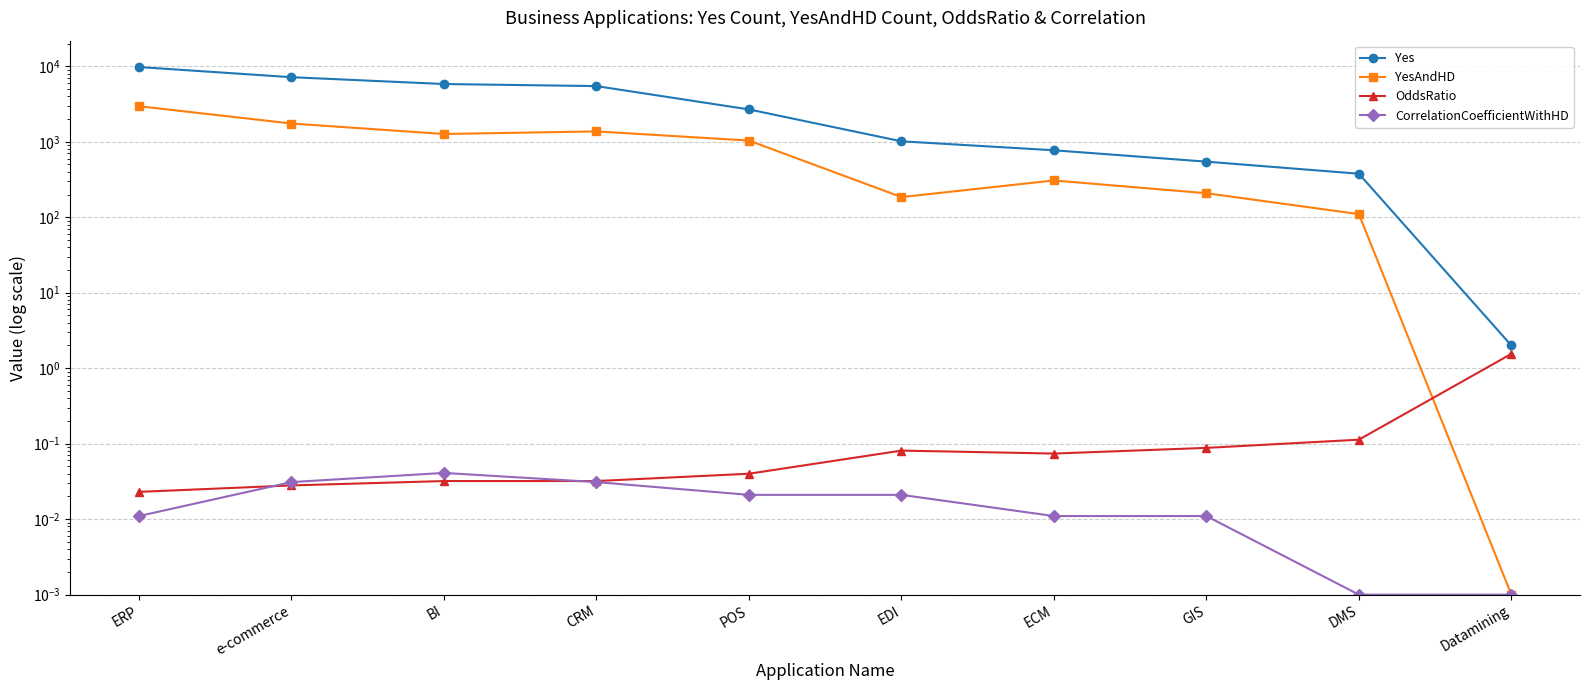

What is the difference between the Yes values at ERP and GIS?

9221.0